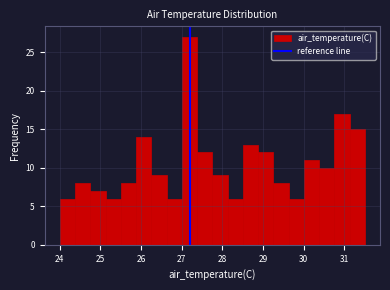

Around what value on the x-axis is the tallest bar? Give the approximate position of its centre, as read against the axis.

27.2